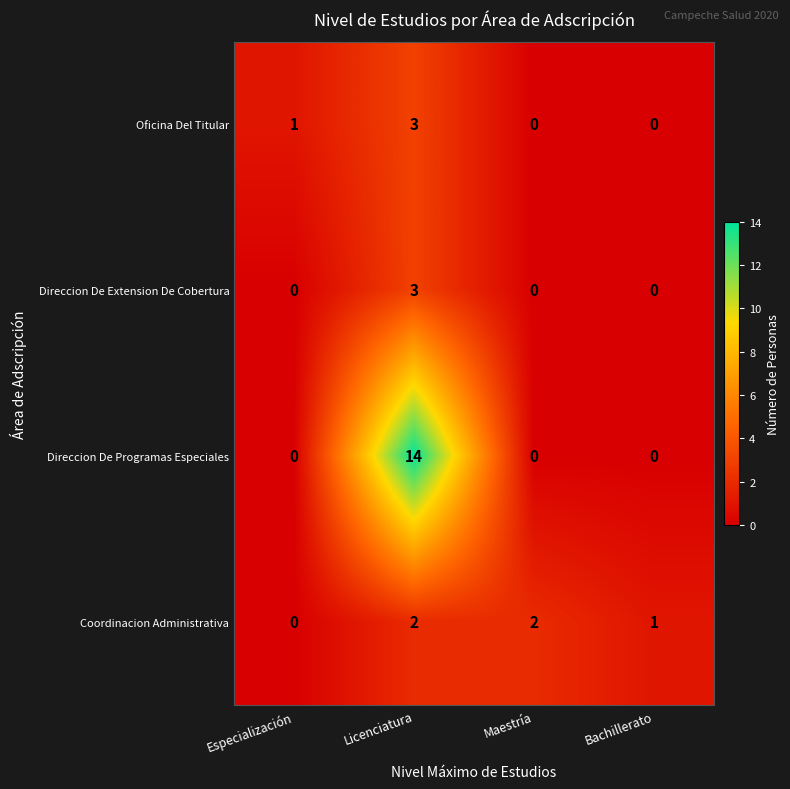

Reading right to left, list all the values displayed in this chart.

Oficina Del Titular: Bachillerato=0	Maestría=0	Licenciatura=3	Especialización=1
Direccion De Extension De Cobertura: Bachillerato=0	Maestría=0	Licenciatura=3	Especialización=0
Direccion De Programas Especiales: Bachillerato=0	Maestría=0	Licenciatura=14	Especialización=0
Coordinacion Administrativa: Bachillerato=1	Maestría=2	Licenciatura=2	Especialización=0